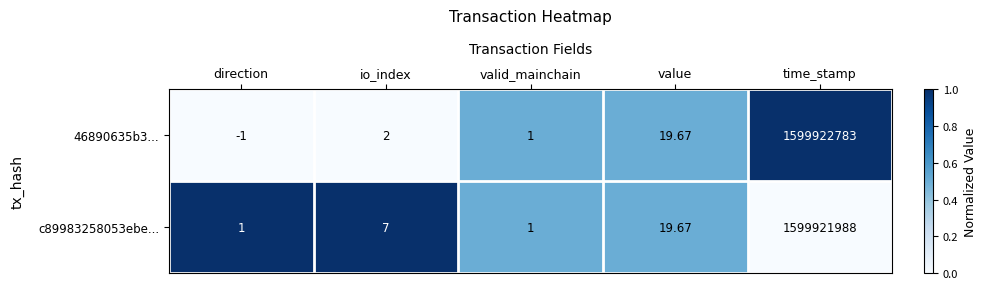

List the labels in order of 46890635b3... value, largest first.

time_stamp, value, io_index, valid_mainchain, direction